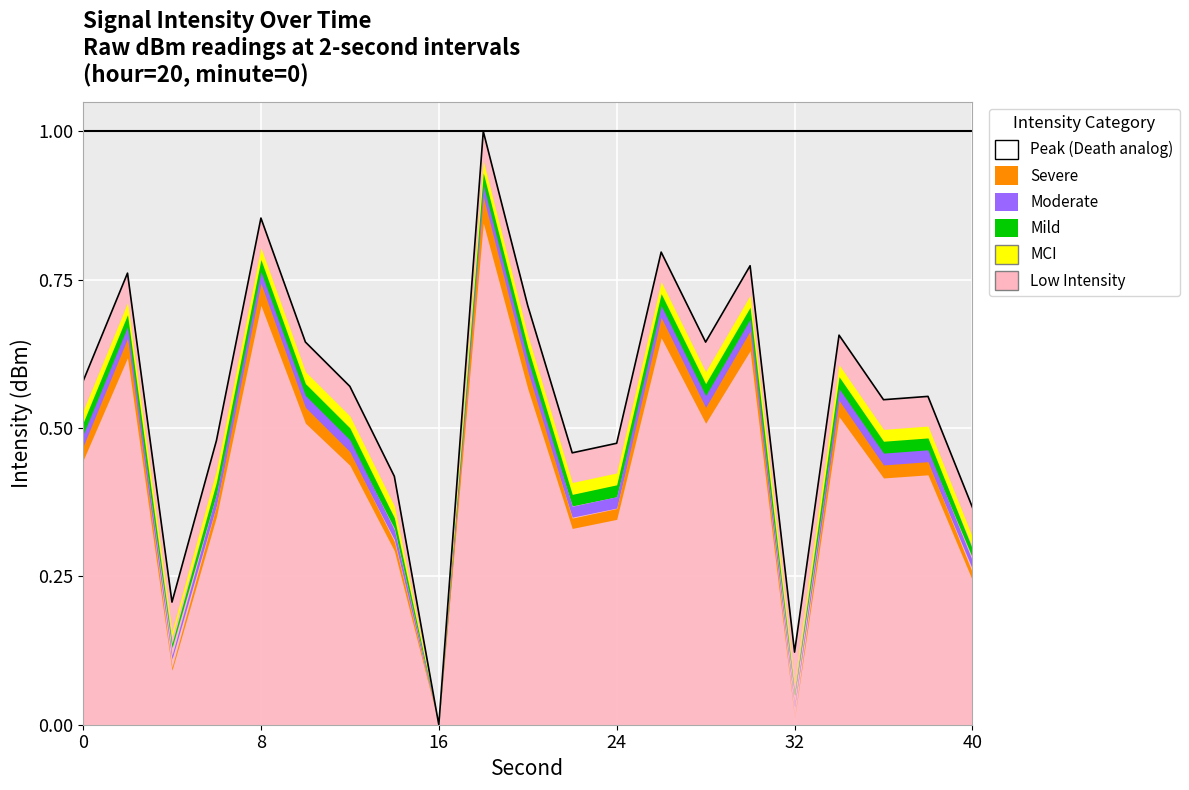

How many positive values are there?

20